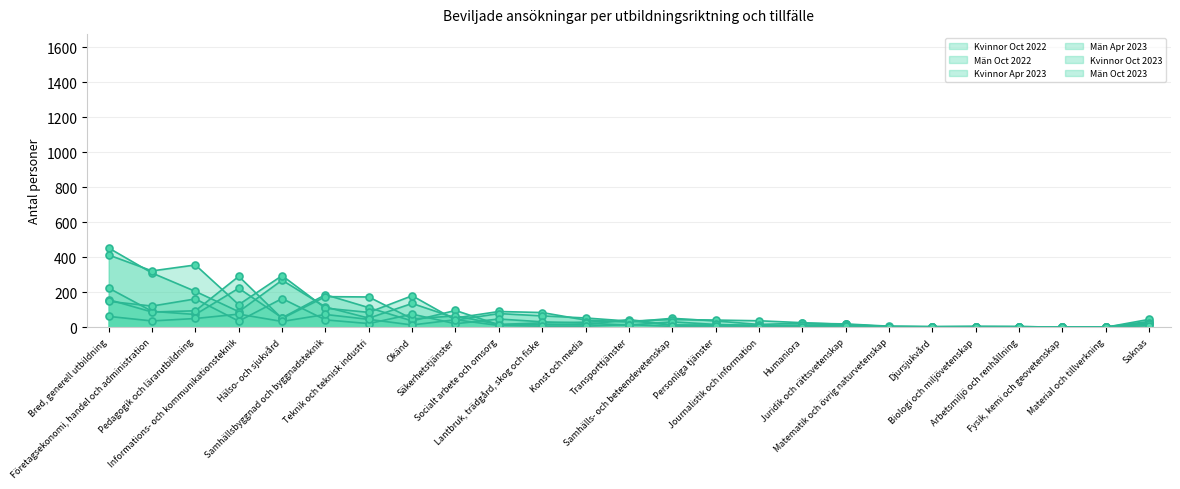

Between Bred, generell utbildning and Samhälls- och beteendevetenskap, which is larger?

Bred, generell utbildning